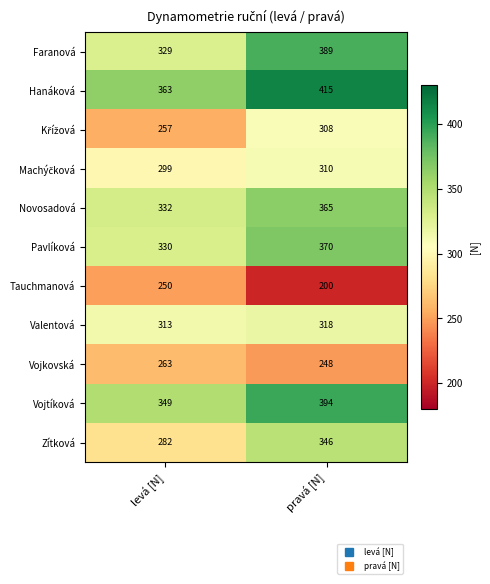

What is the approximate value of Tauchmanová at levá [N], to the nearest 10?

250